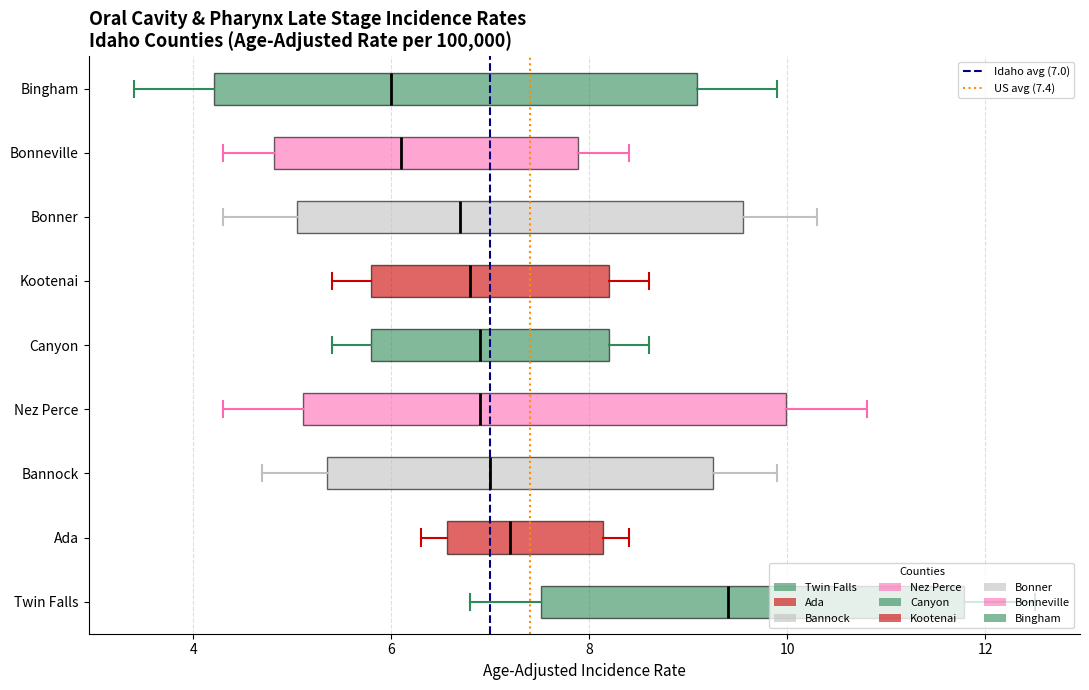

Which box's median line is the furthest to the right?

Twin Falls